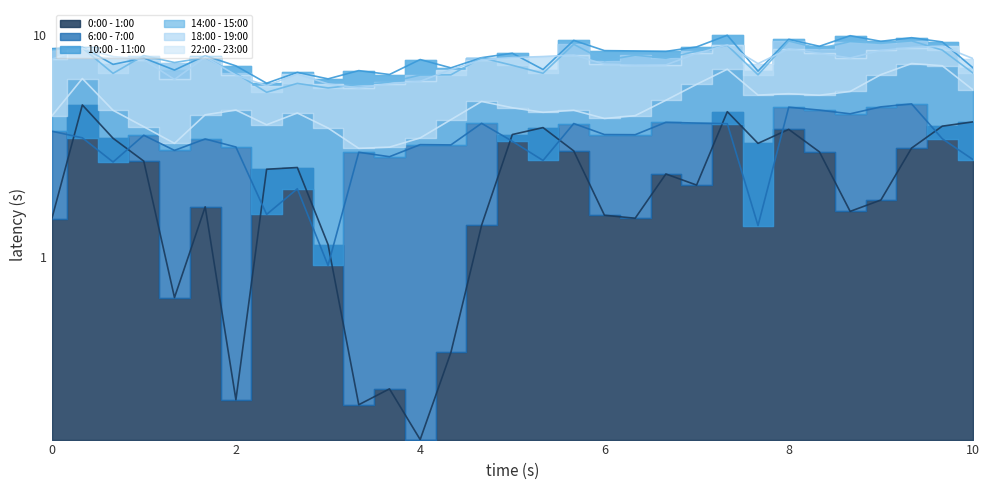

What is the value of the 10:00 - 11:00 point at the 31st from the left?

7.1